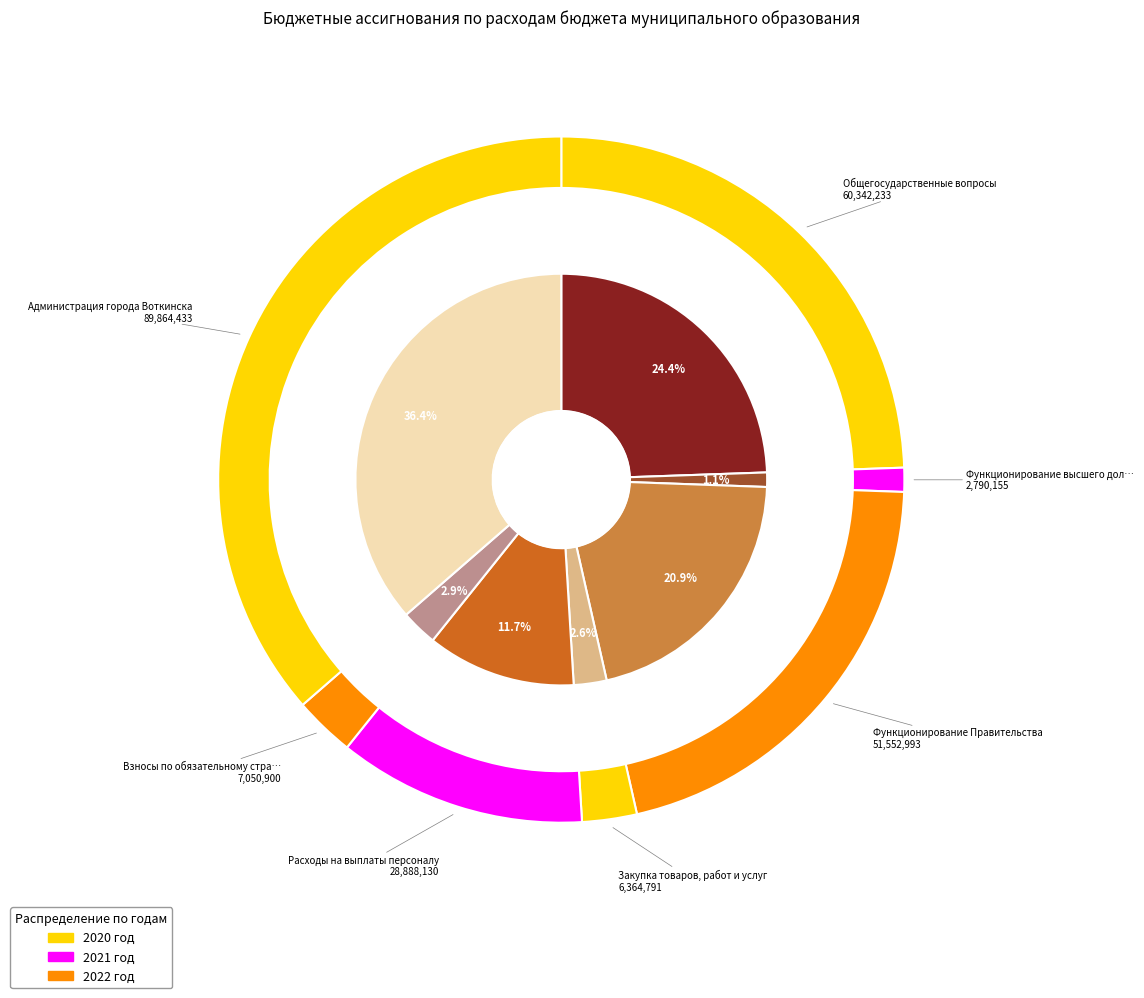

Rank the categories by value from highest to lowest.

Администрация города Воткинска, Общегосударственные вопросы, Функционирование Правительства, Расходы на выплаты персоналу, Взносы по обязательному страхованию, Закупка товаров, работ и услуг, Функционирование высшего должностного лица